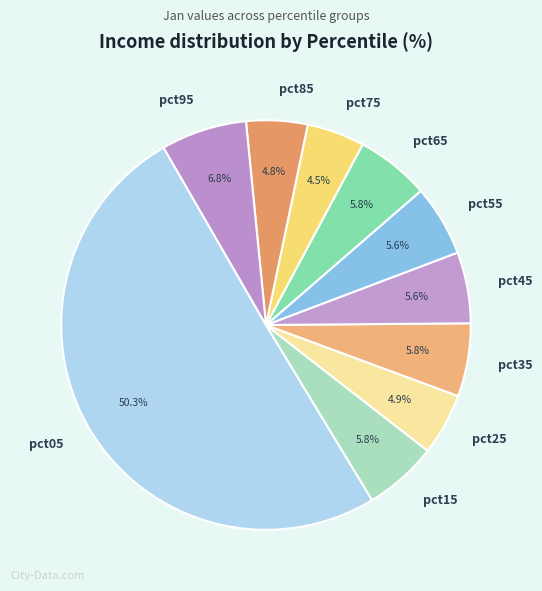

To the nearest percent, what portion does pct35 represent?

6%